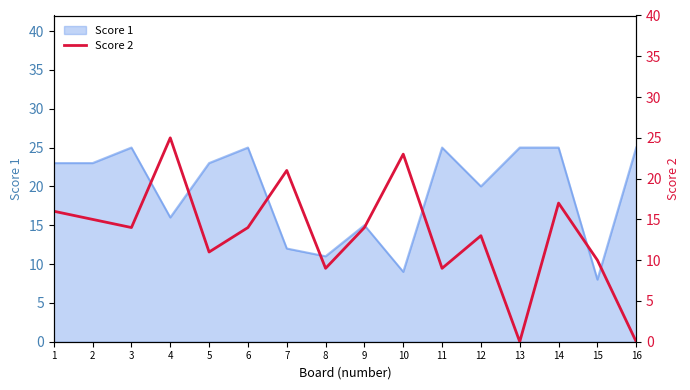

Does the chart have visible grid lines?

No